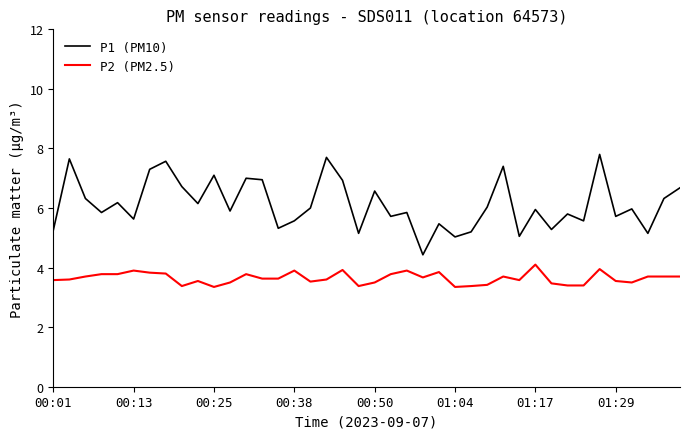

Which series has the largest range (max minus min)?

P1 (PM10)